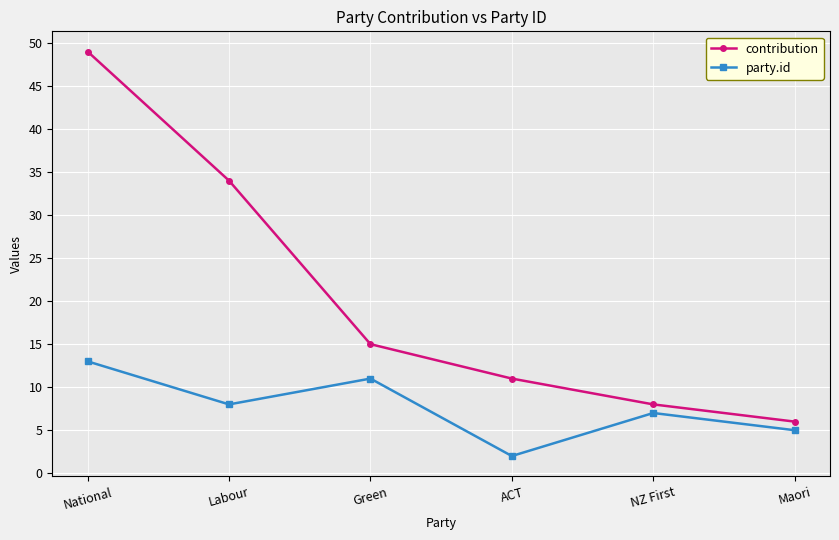

Reading left to right, extract all data points from this chart.

contribution: National=49	Labour=34	Green=15	ACT=11	NZ First=8	Maori=6
party.id: National=13	Labour=8	Green=11	ACT=2	NZ First=7	Maori=5